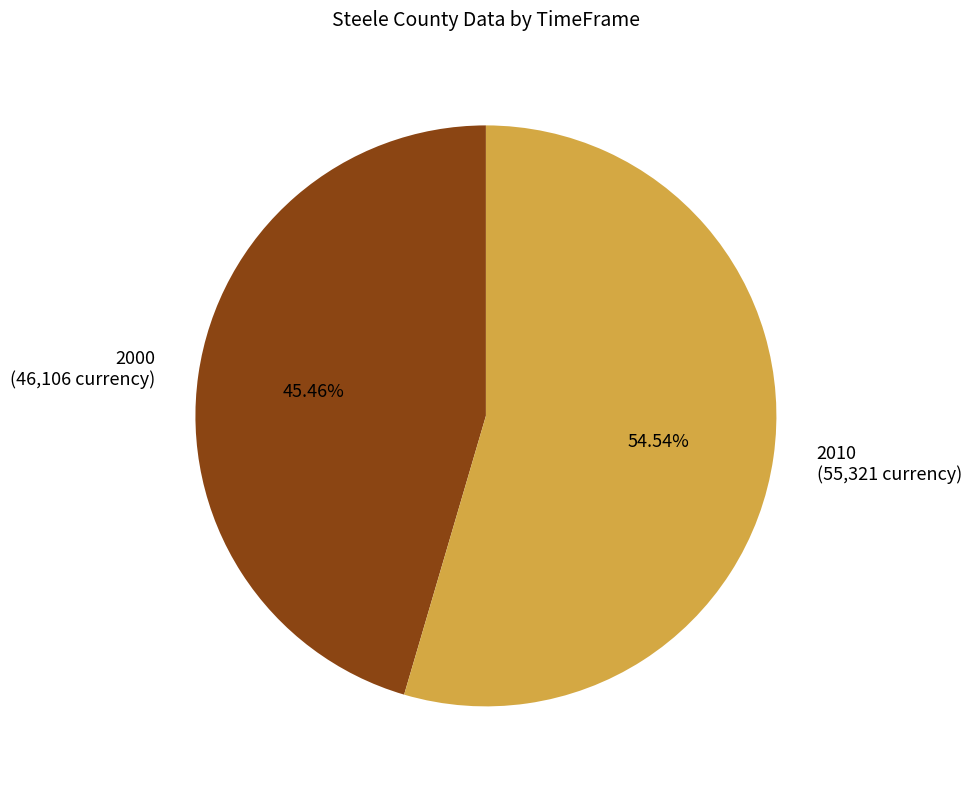

Does any single category account for the majority?

Yes